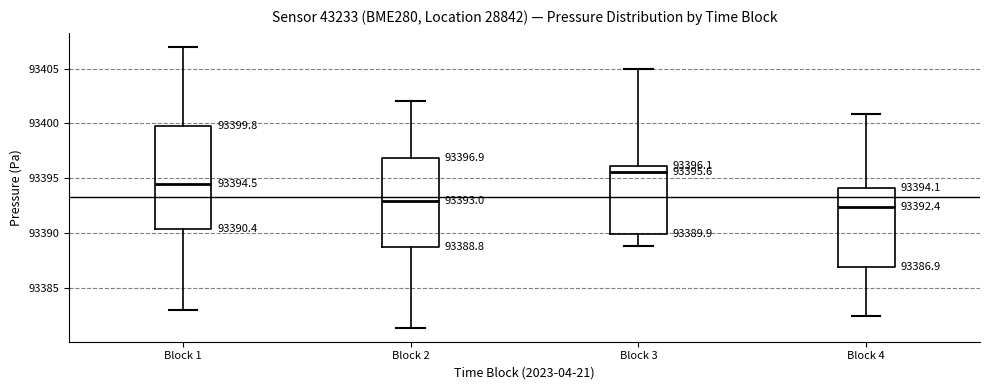

Which box has the lowest median line?

Block 4